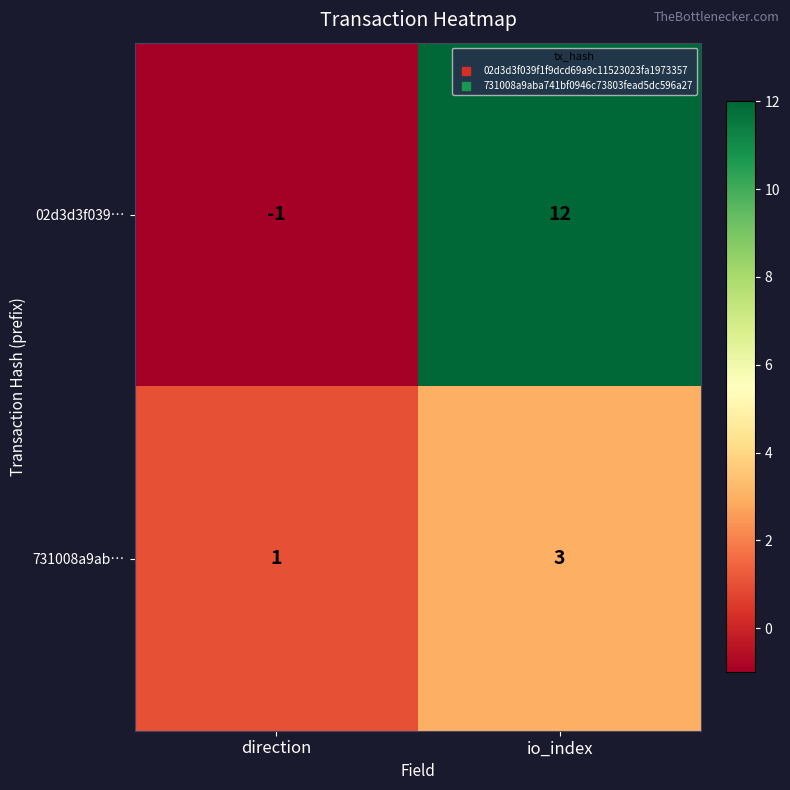

Which series has the largest total across all categories?

02d3d3f039…